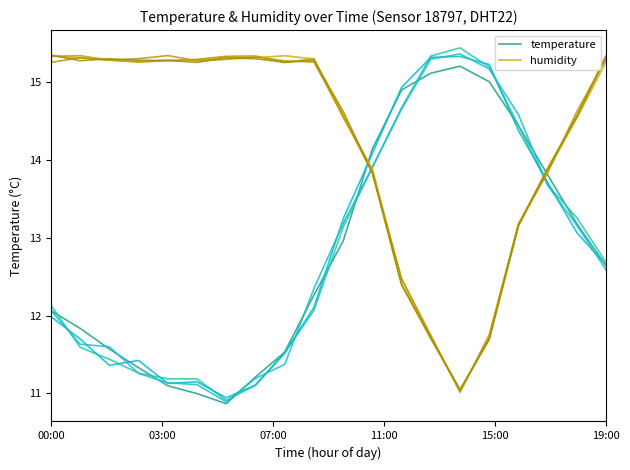

True or false: humidity has a value of 15.3 at 19:00.

True